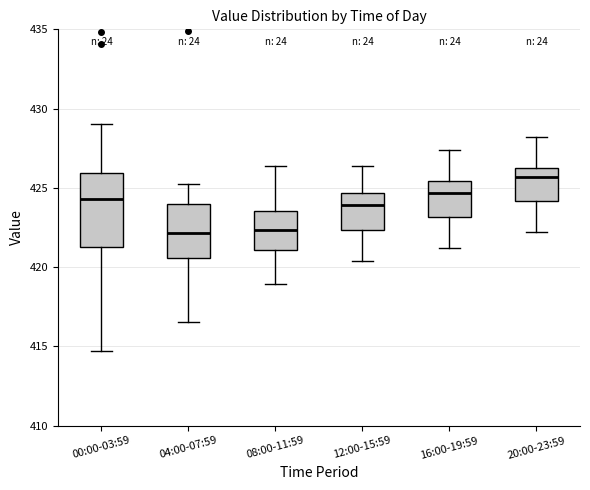

Which box's median line is the highest?

20:00-23:59